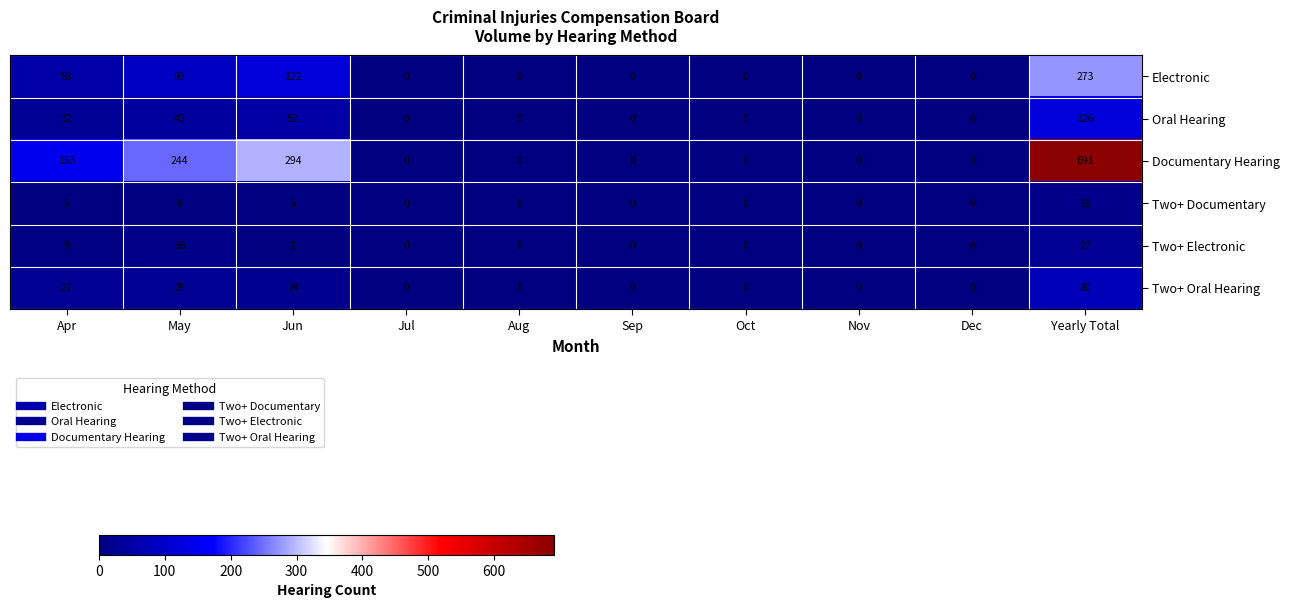

Where is Two+ Documentary nearest to the value 9?

May